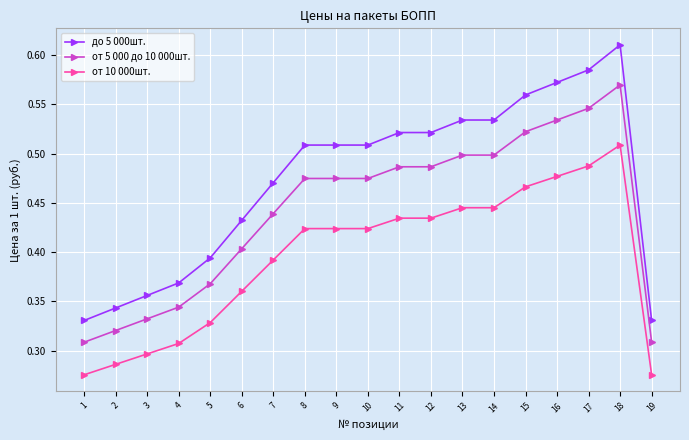

At how many categories does at least one series exceed 0?

19